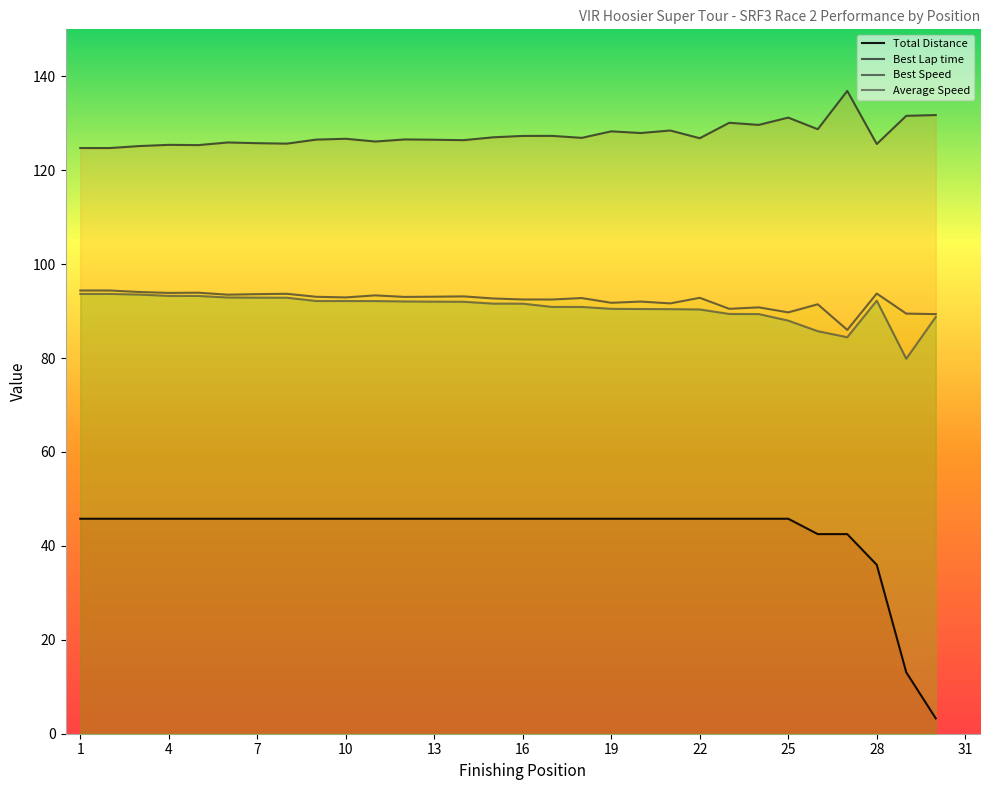

How many interior local peaks does the Average Speed series have?

2